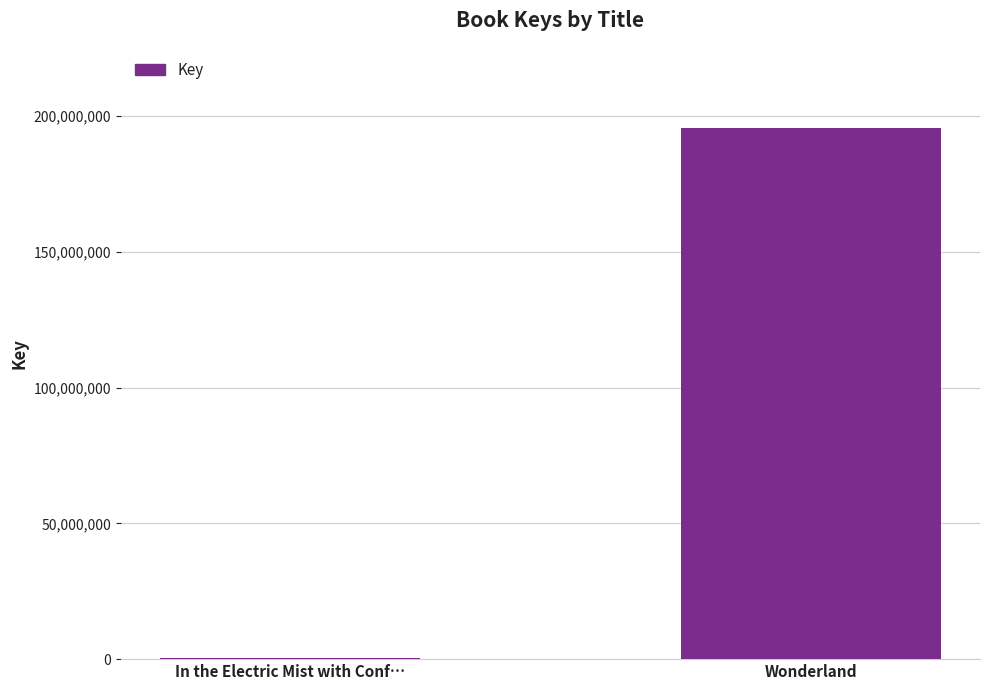

Which has a higher value, Wonderland or In the Electric Mist with Conf…?

Wonderland